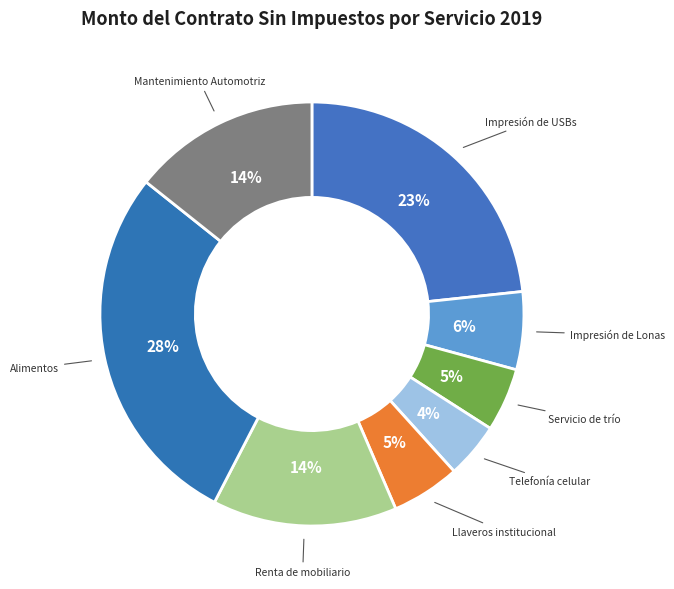

How many segments does this pie chart have?

8